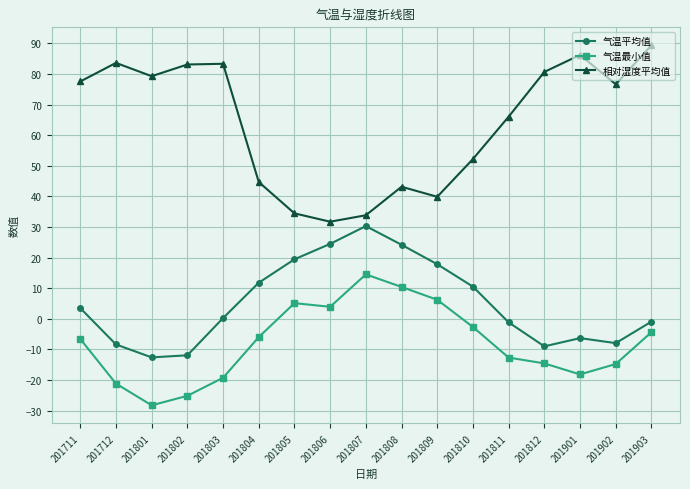

How many values in 气温最小值 are below zero?

12